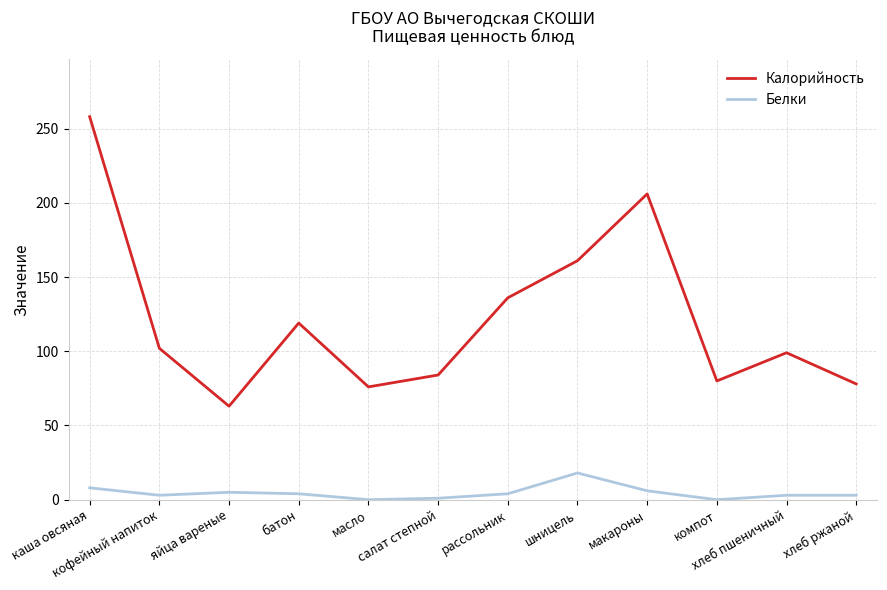

What is the greatest value displayed?

258